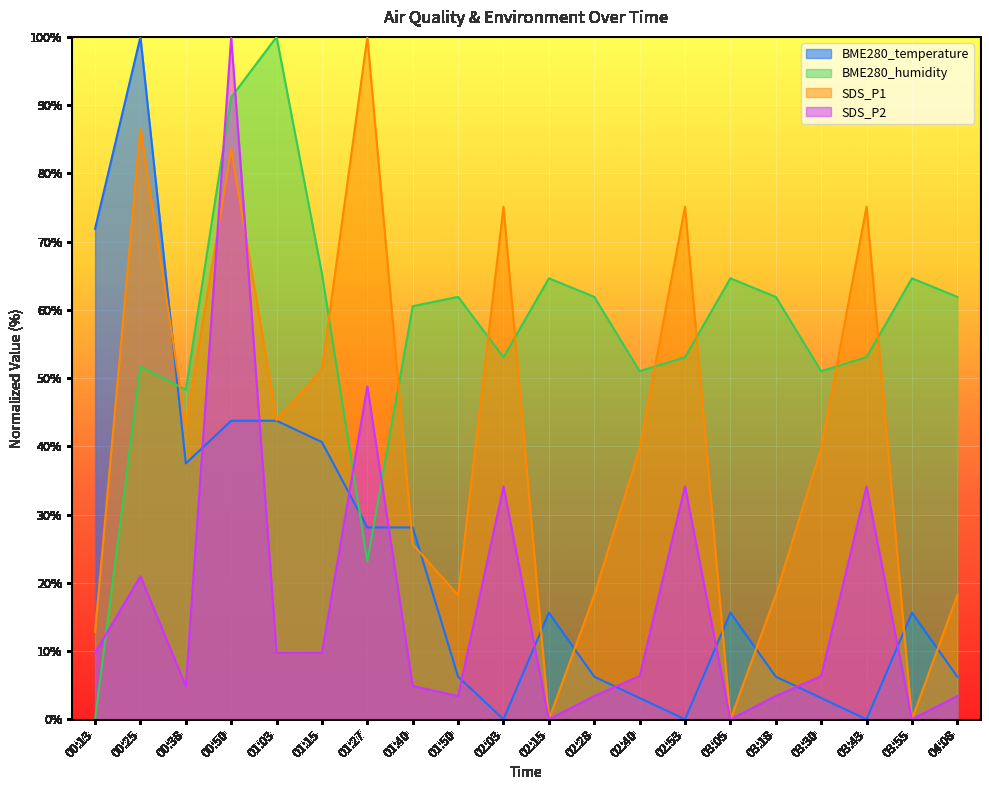

What is the difference between the maximum and minimum values in the BME280_humidity series?

100.0